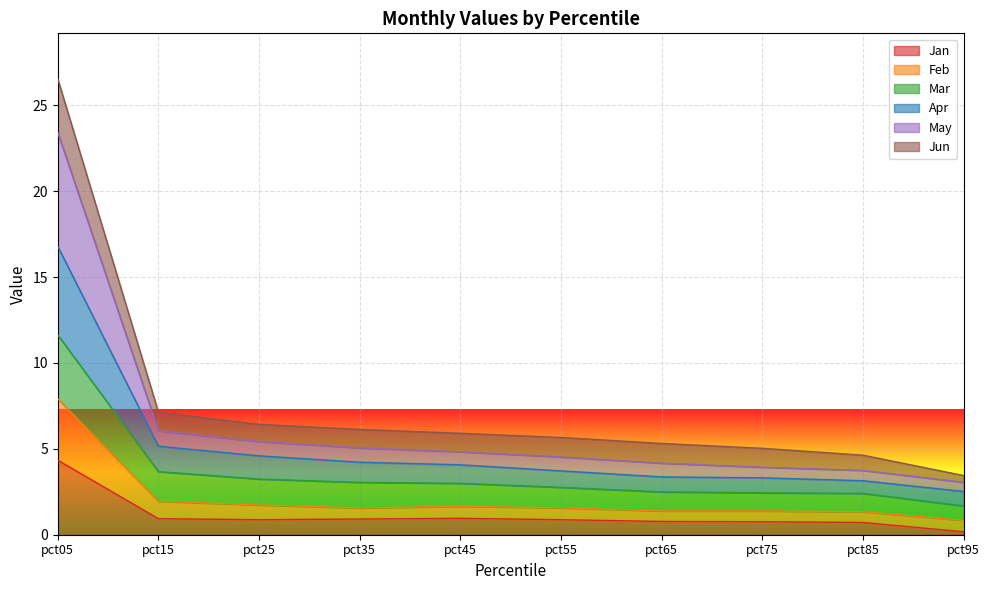

What is the value of the Apr point at the 3rd from the left?

4.6